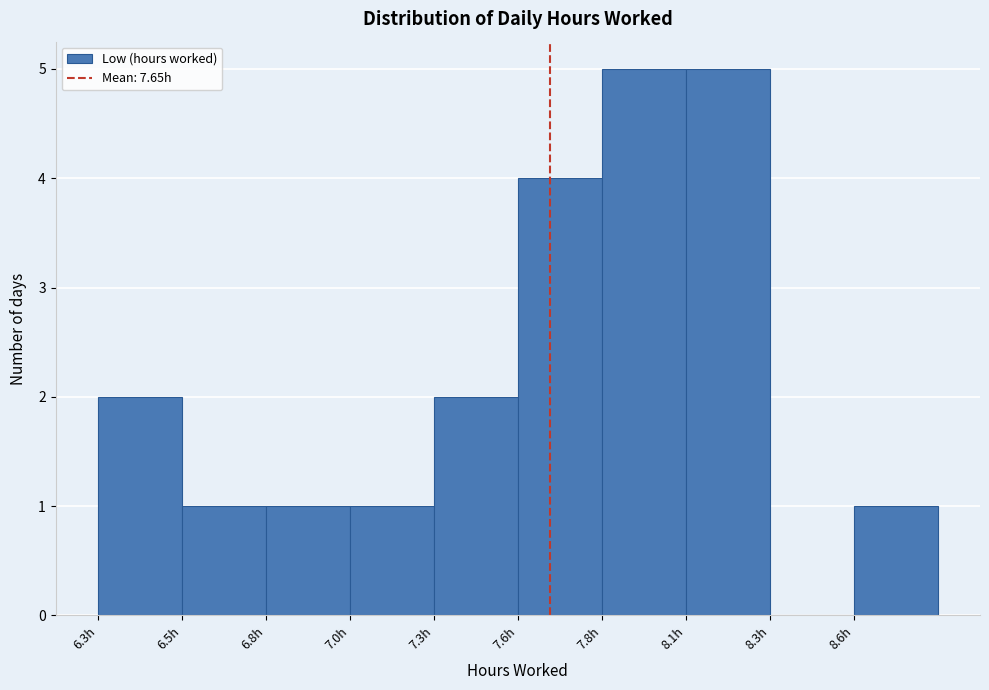

Reading left to right, list all the values displayed in this chart.

6.3h=2	6.5h=1	6.8h=1	7.0h=1	7.3h=2	7.6h=4	7.8h=5	8.1h=5	8.3h=0	8.6h=1